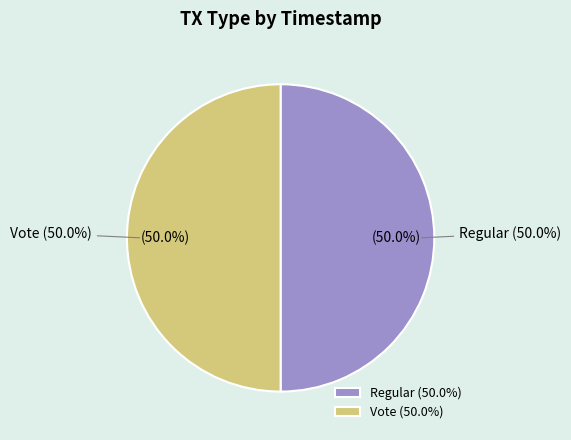

How much of the chart is everything except Vote?

50.0%